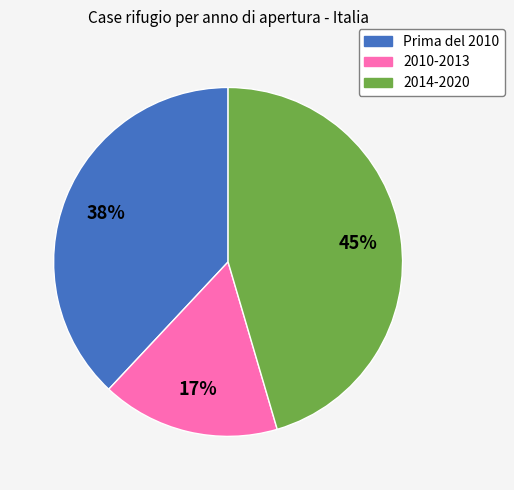

To the nearest percent, what is the average slice percentage?

33%